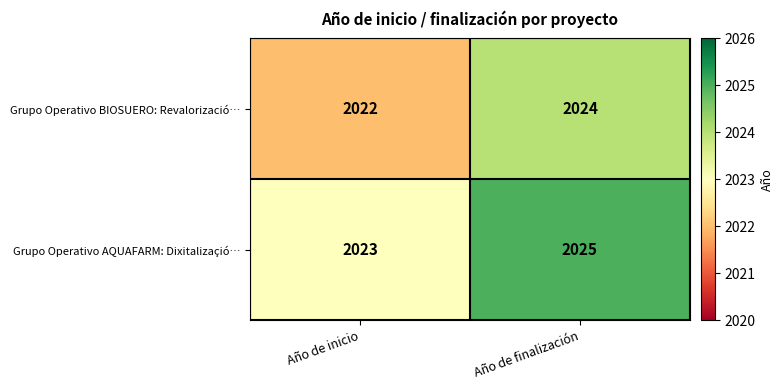

Rank the series by their maximum value, from lowest to highest.

Grupo Operativo BIOSUERO: Revalorizació…, Grupo Operativo AQUAFARM: Dixitalizaçió…